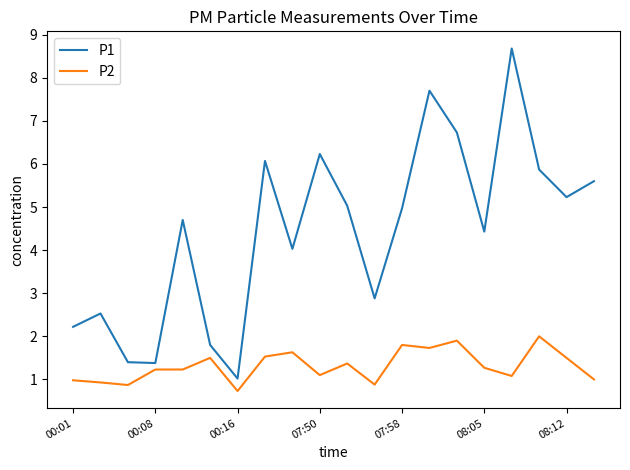

List the series in order of their peak value, lowest first.

P2, P1